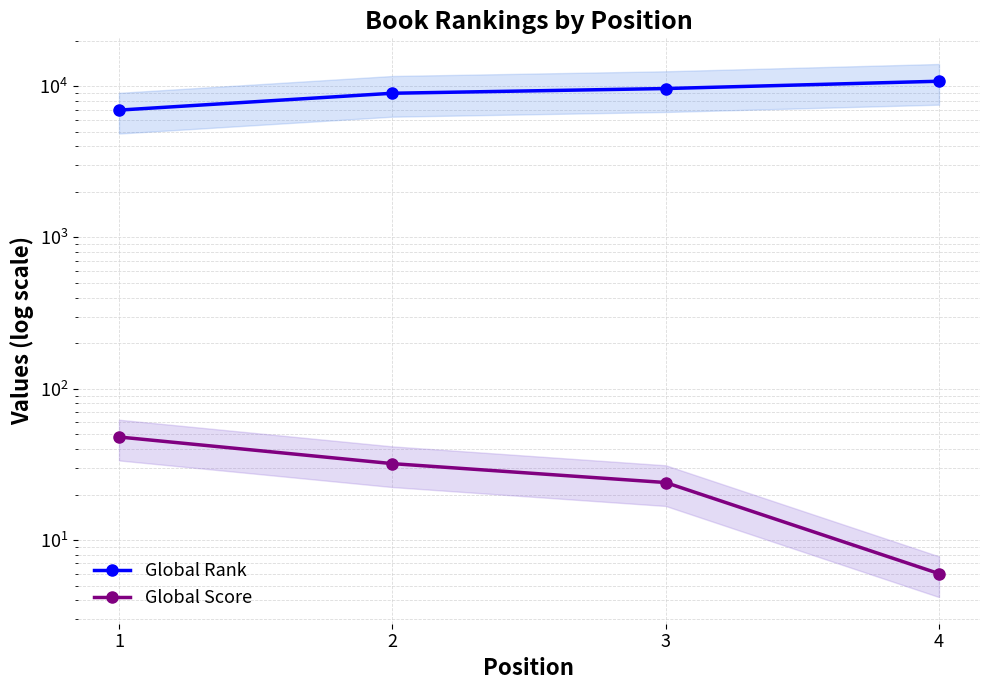

What is the greatest value displayed?

10772